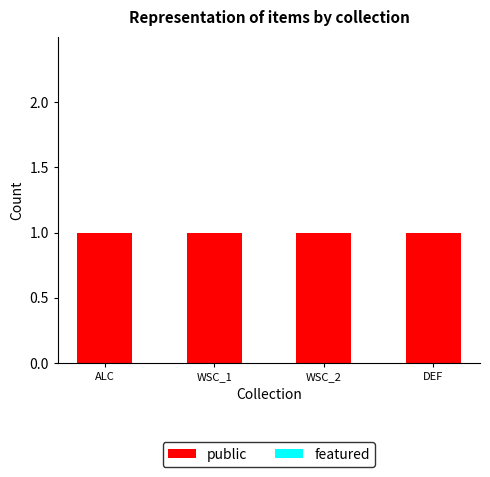

Which has a higher value, ALC or WSC_1?

ALC